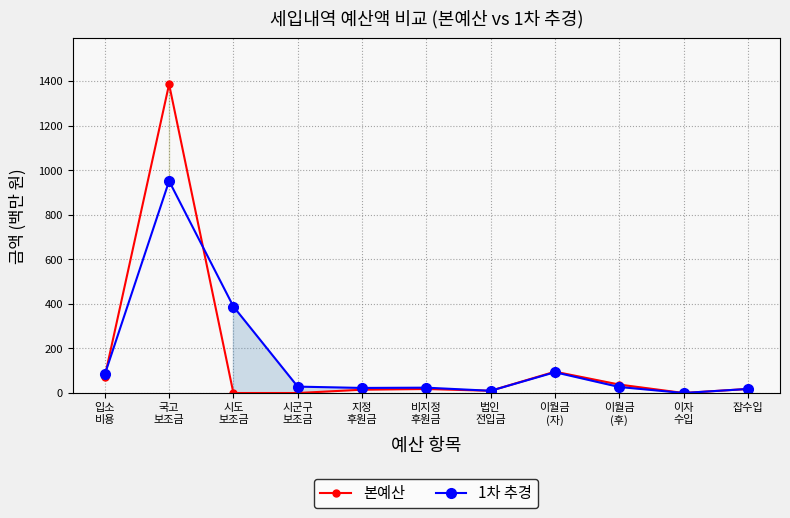

What is the label of the 11th point from the left?

잡수입